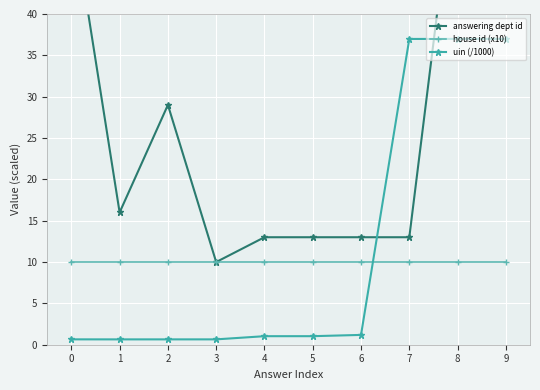

Is it true that house id (x10) equals 10.0 at 1?

True